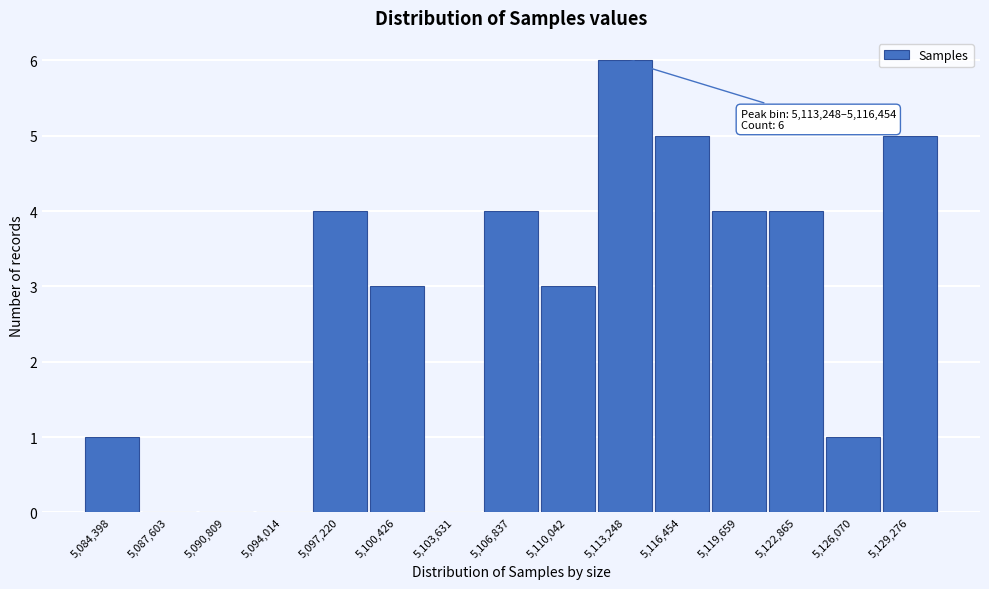

Reading left to right, what are all the values shown in this chart?

5,084,398=1	5,087,603=0	5,090,809=0	5,094,014=0	5,097,220=4	5,100,426=3	5,103,631=0	5,106,837=4	5,110,042=3	5,113,248=6	5,116,454=5	5,119,659=4	5,122,865=4	5,126,070=1	5,129,276=5